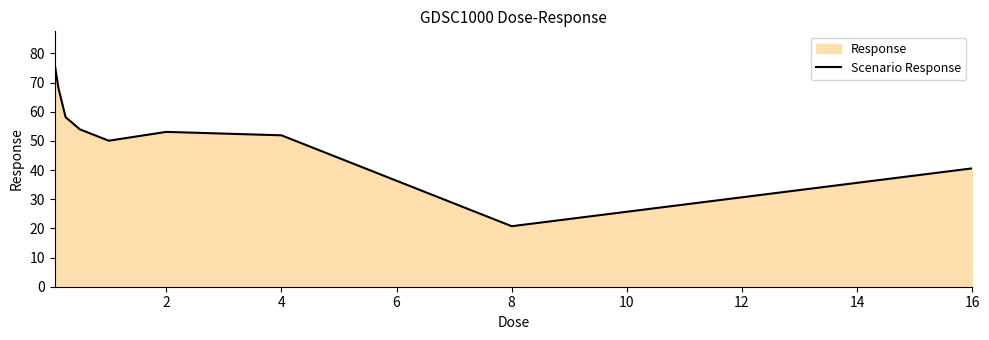

What is the difference between the second highest and minimum values?

47.5